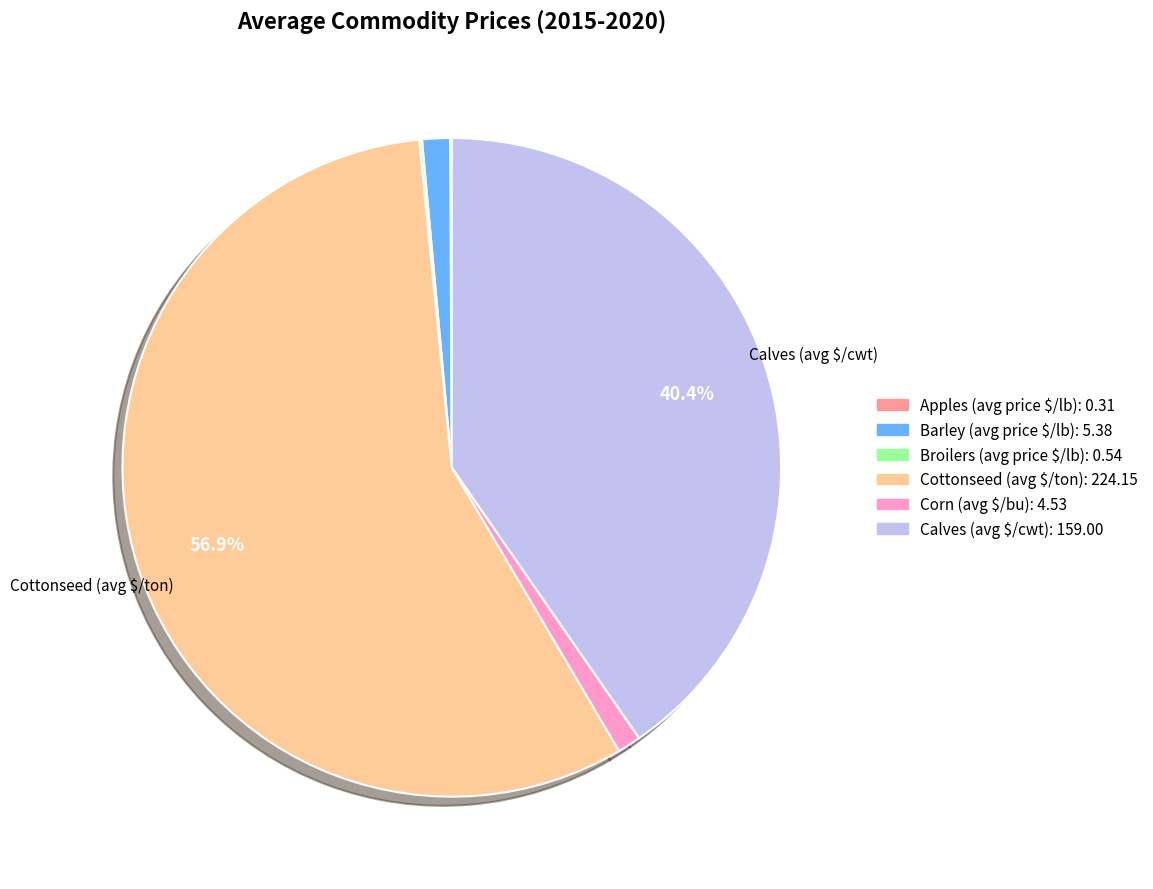

Does any single category account for the majority?

Yes